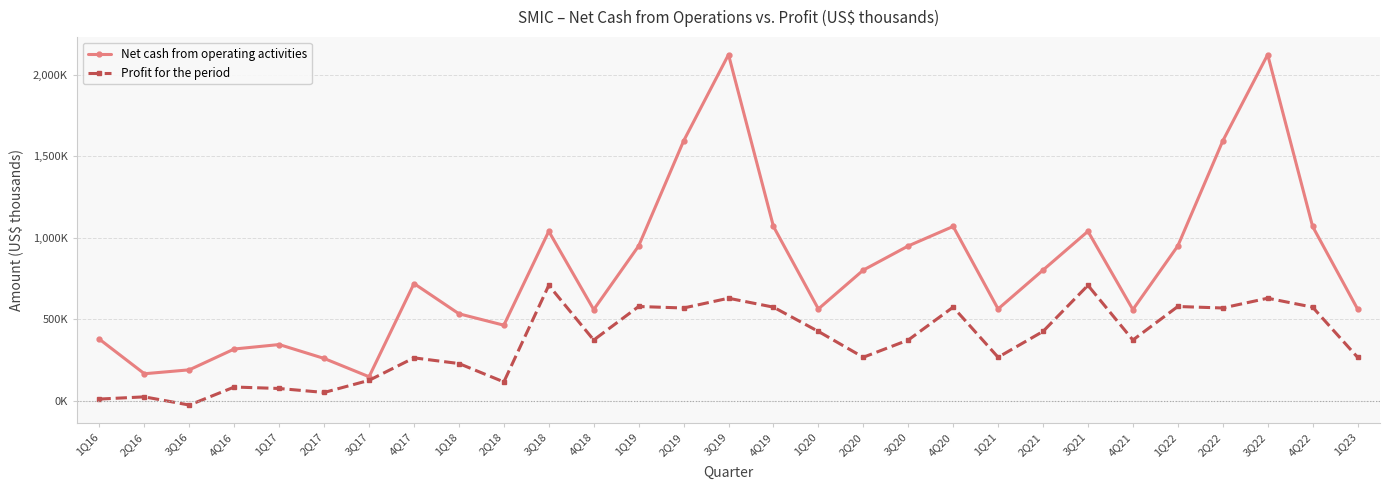

Is this an area chart (filled region under the line)?

No